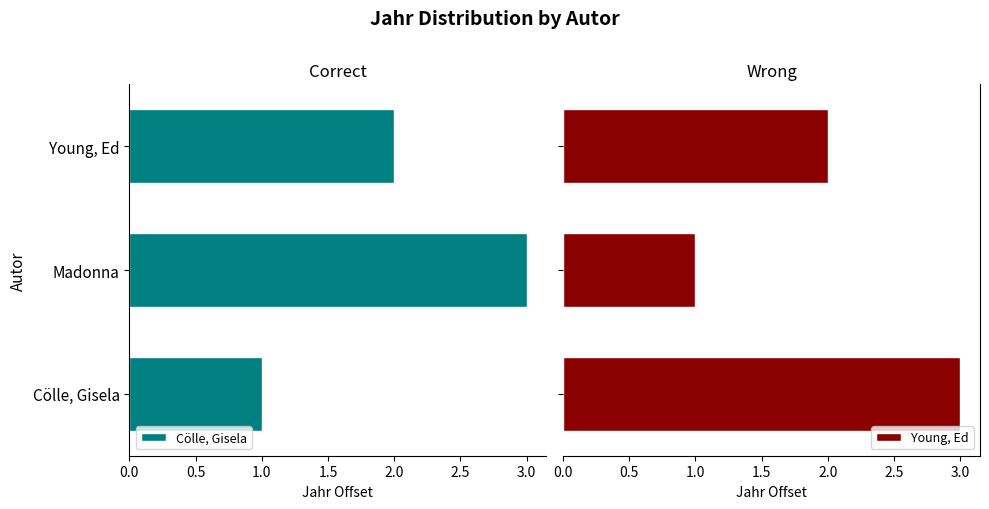

What are all the series names shown in the legend?

Cölle, Gisela, Young, Ed